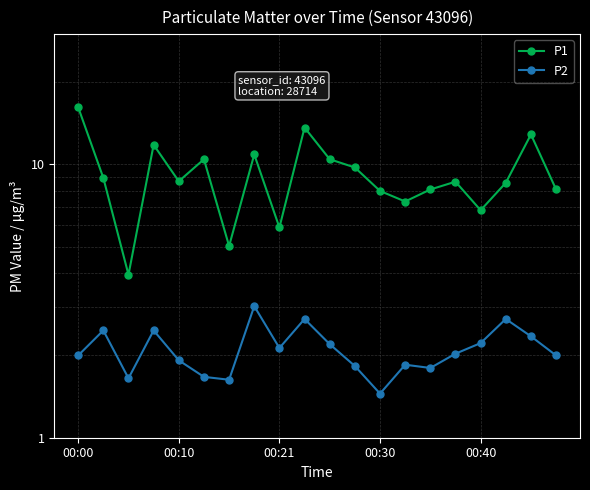

What are all the series names shown in the legend?

P1, P2